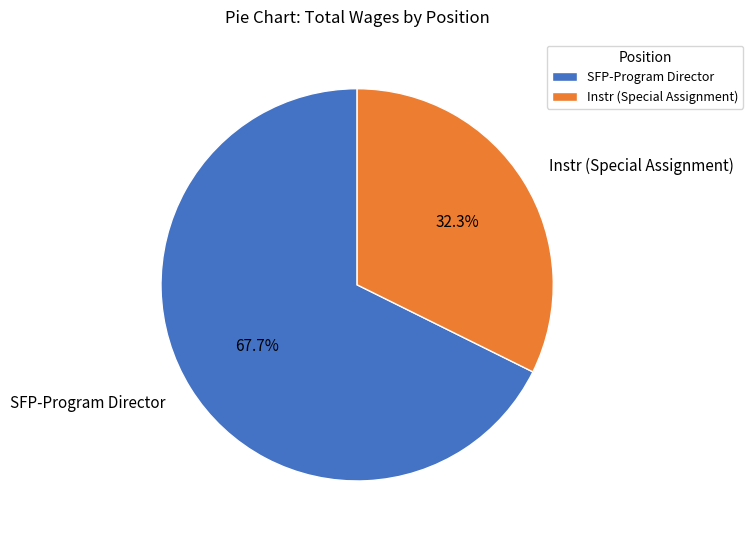

How many segments does this pie chart have?

2